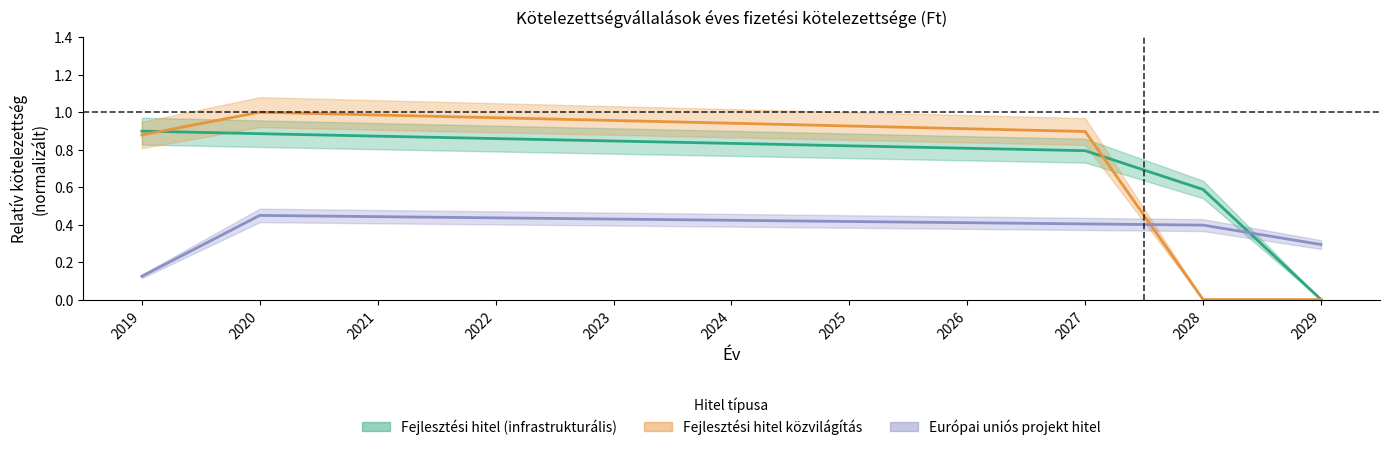

After their last crossing, which series has the higher values: Fejlesztési hitel (infrastrukturális) or Európai uniós projekt hitel?

Európai uniós projekt hitel